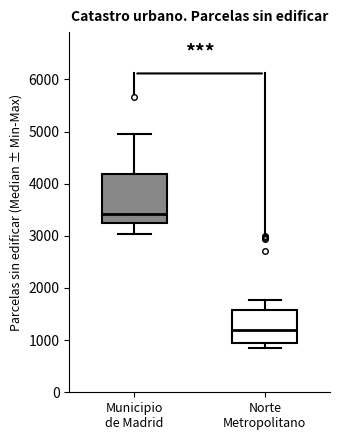

Which box is the tallest, from its lower edge to its upper edge?

Municipio de Madrid